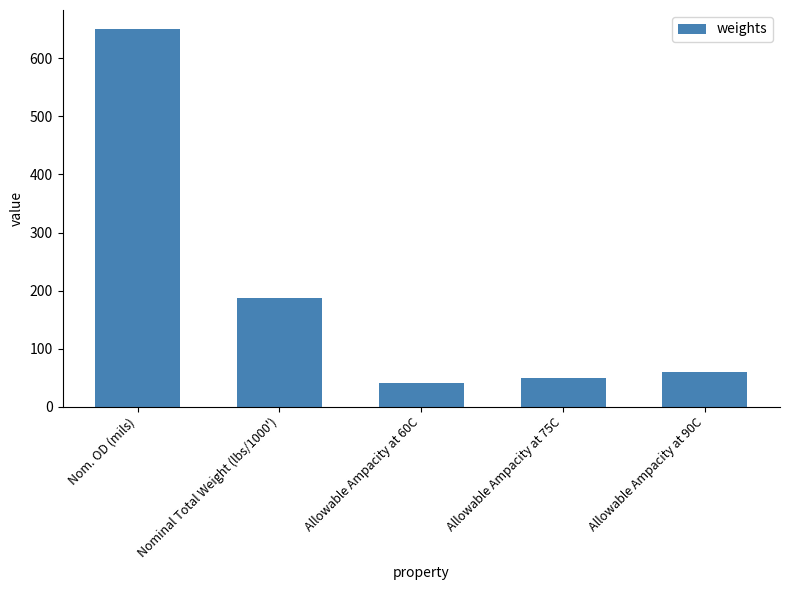

What is the difference between the values at Allowable Ampacity at 75C and Allowable Ampacity at 60C?

10